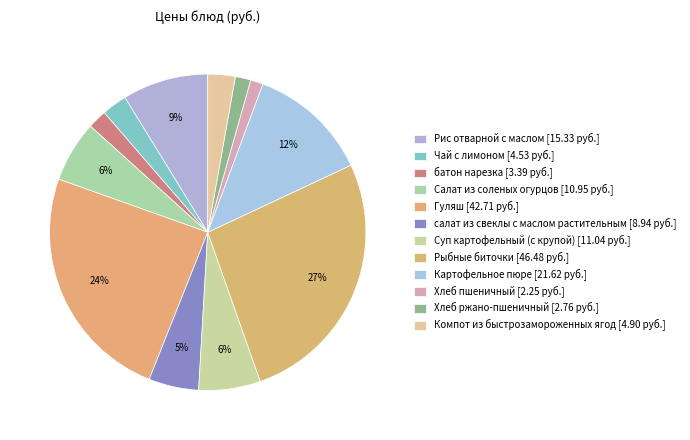

To the nearest percent, what percentage of the pie is батон нарезка?

2%